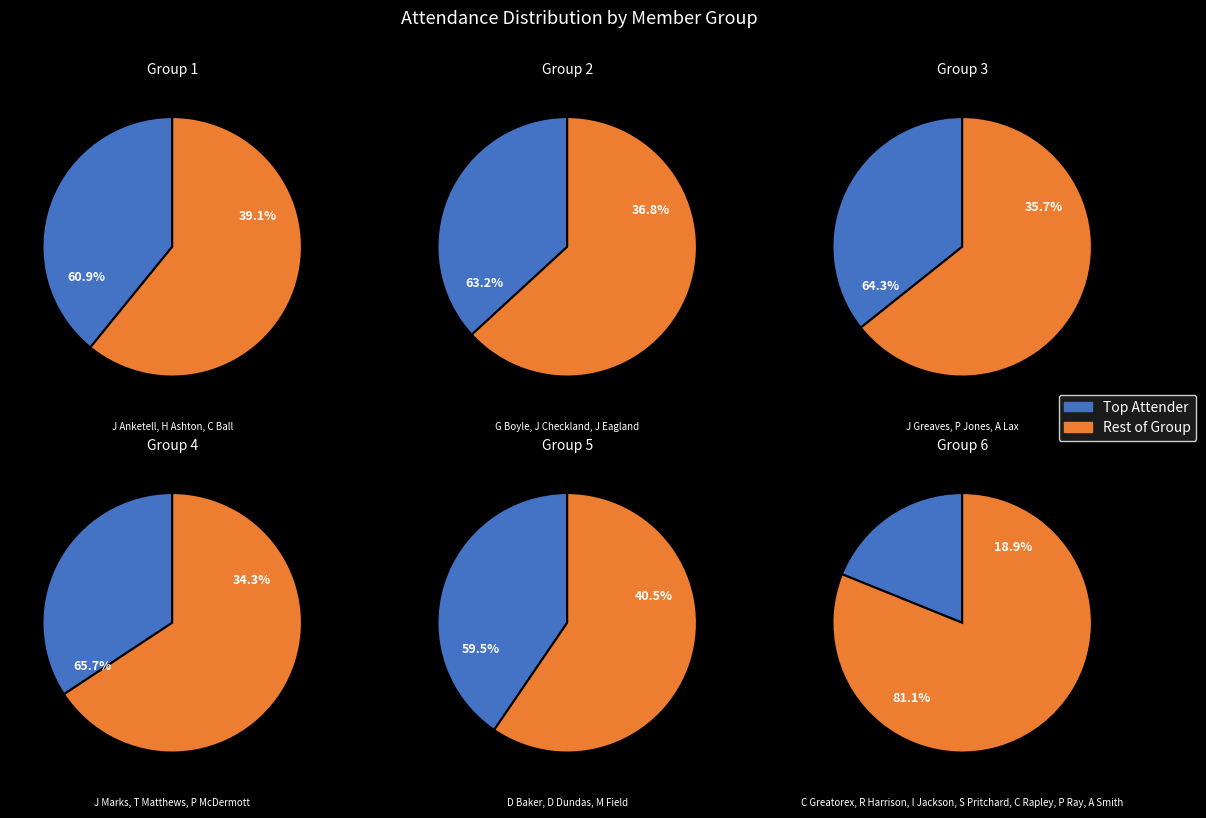

What is the change in value from D Baker to C Rapley?

-2